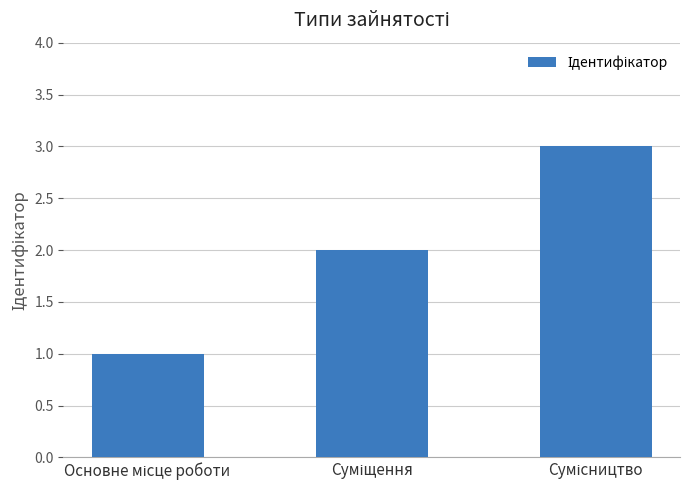

What is the maximum value shown in the chart?

3